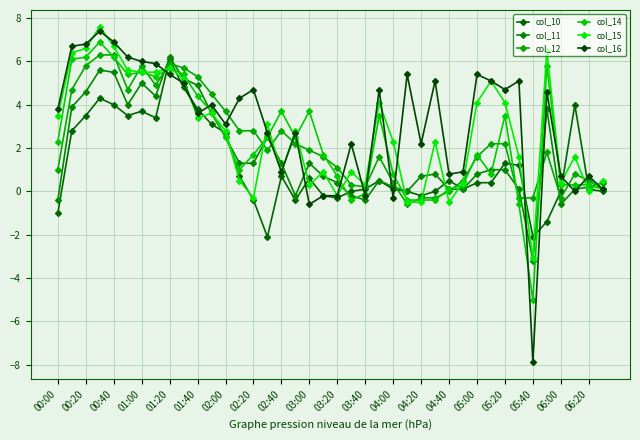

How many values in the col_16 series are below 4?

20